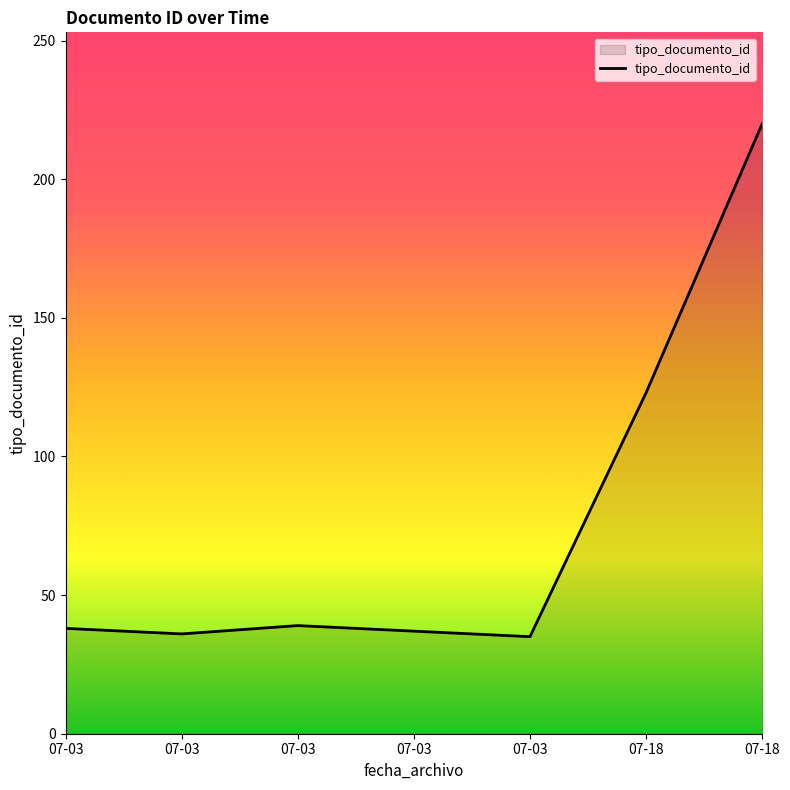

Which category has the highest value across all series?

07-18